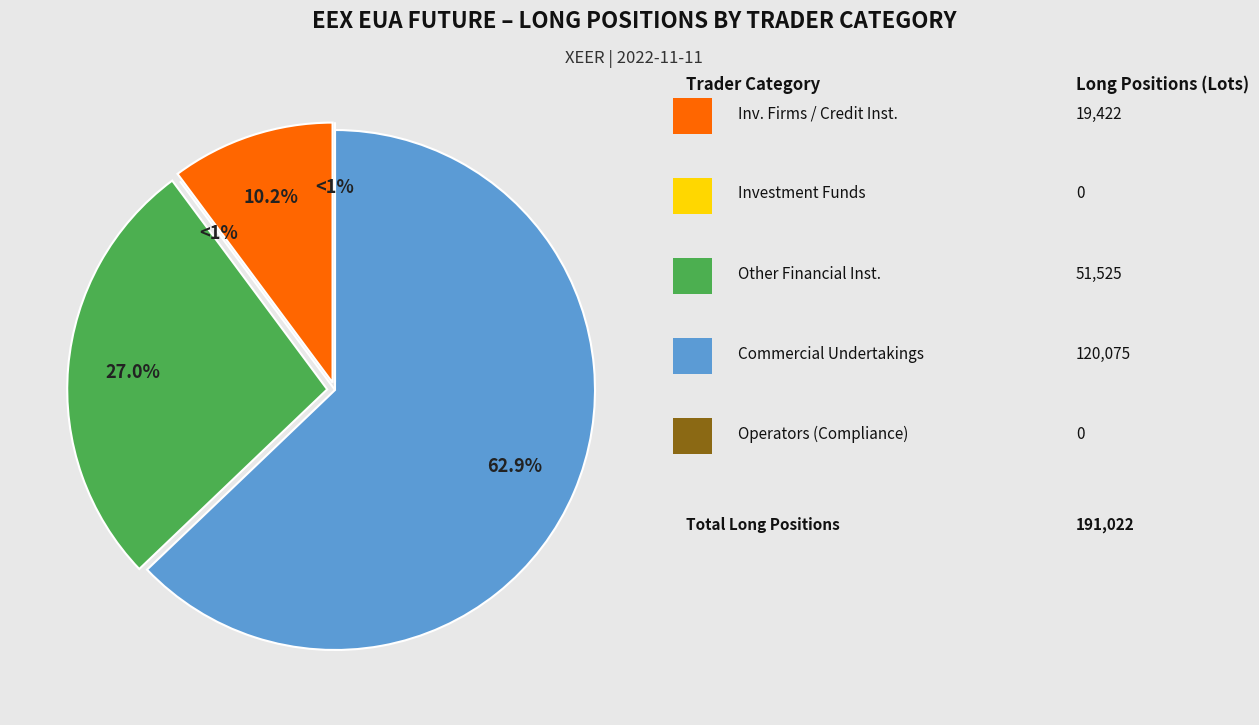

True or false: Investment Funds (Long) accounts for 1% of the total.

False